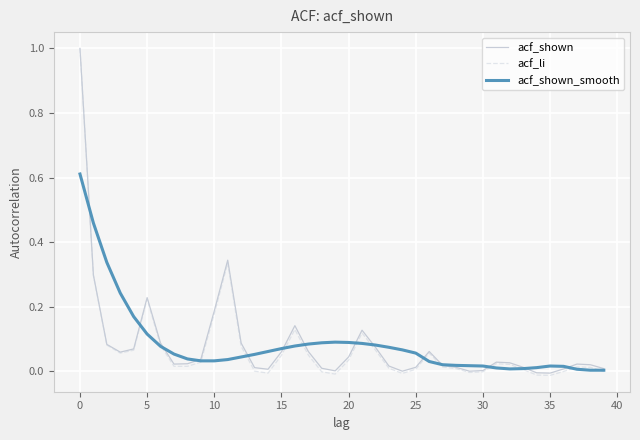

Does the chart have visible grid lines?

Yes